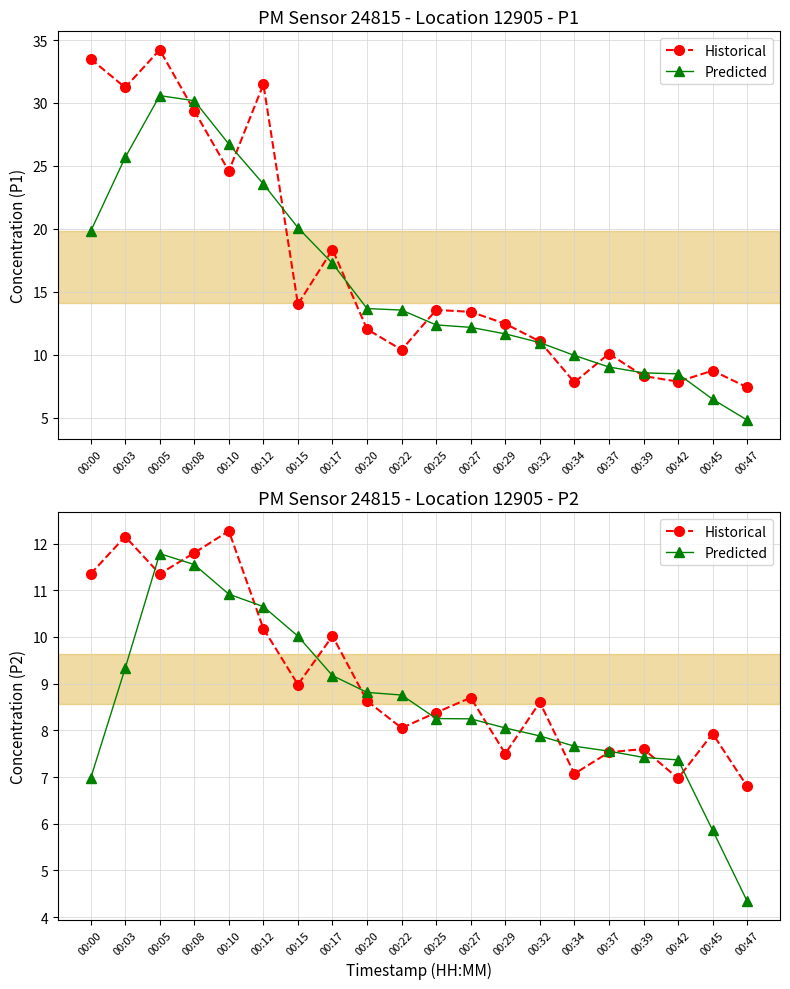

Rank the series at 00:27 from lowest to highest value.

Predicted, Historical